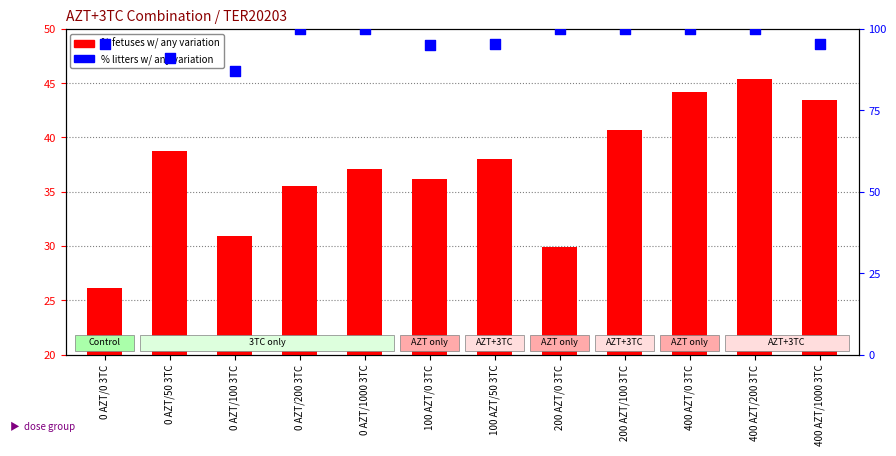

What is the total value across all series at 0 AZT/0 3TC?

121.6